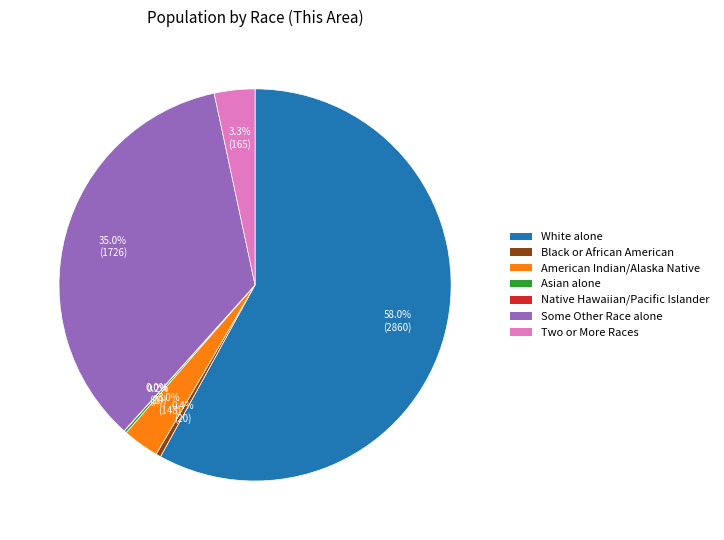

Is there any slice that represents more than half of the pie?

Yes